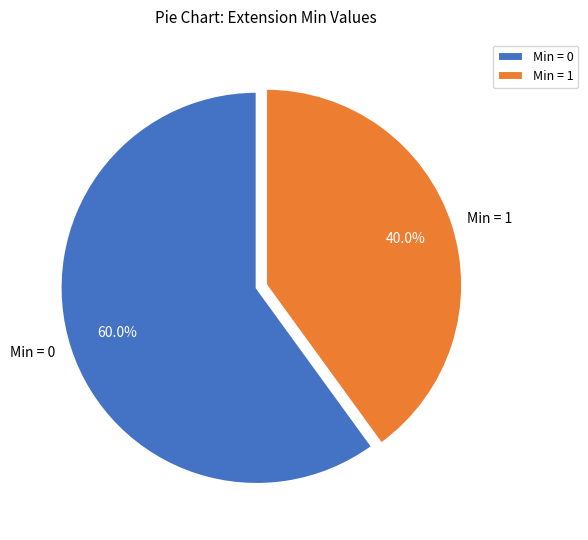

Combined, do Min = 0 and Min = 1 account for over 50%?

Yes